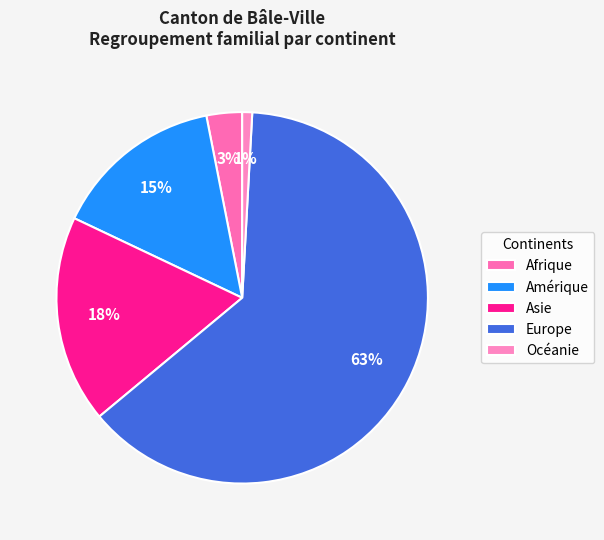

Which category has the biggest portion of the pie?

Europe